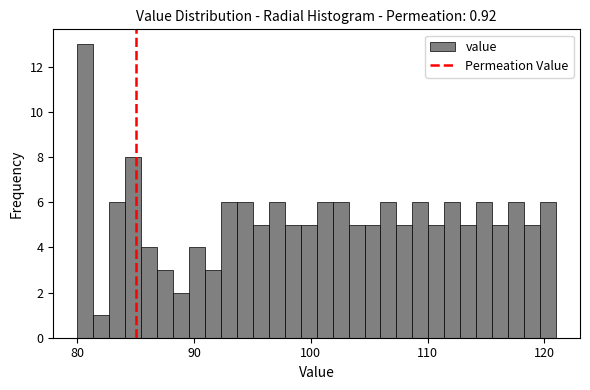

Read against the x-axis, roughly where is the centre of the tallest bar?

81